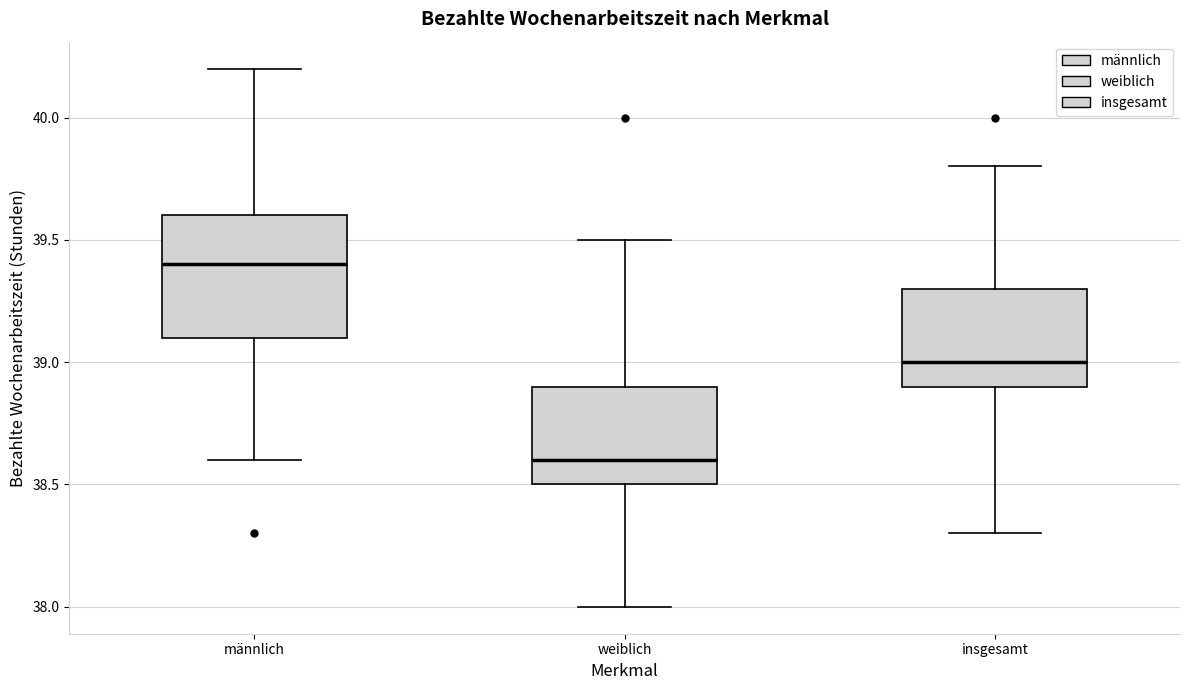

Reading left to right, read every box against the y-axis: the position of its median line, the range the box covers, and the ends of its whiskers. The values are not printed on the chart, so give them approximately, as read against the axis.

männlich: median 39.4, box 39.1 to 39.6, whiskers 38.6 to 40.2
weiblich: median 38.6, box 38.5 to 38.9, whiskers 38.0 to 39.5
insgesamt: median 39.0, box 38.9 to 39.3, whiskers 38.3 to 39.8